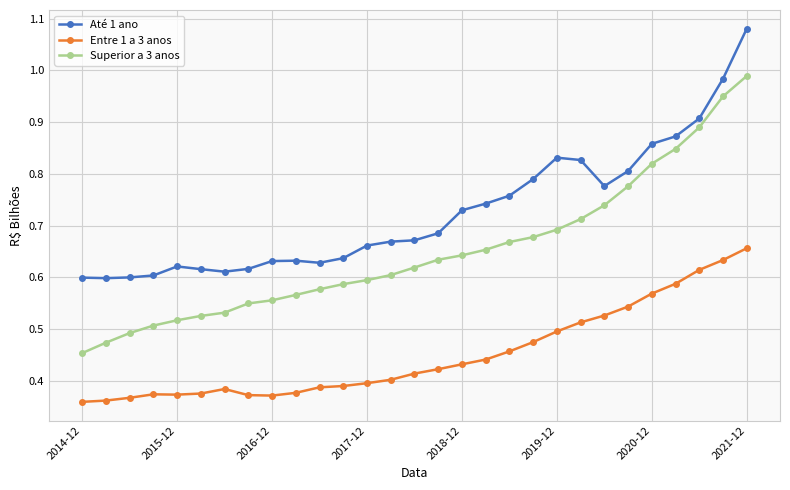

True or false: Até 1 ano has more than 1 interior local peaks.

True